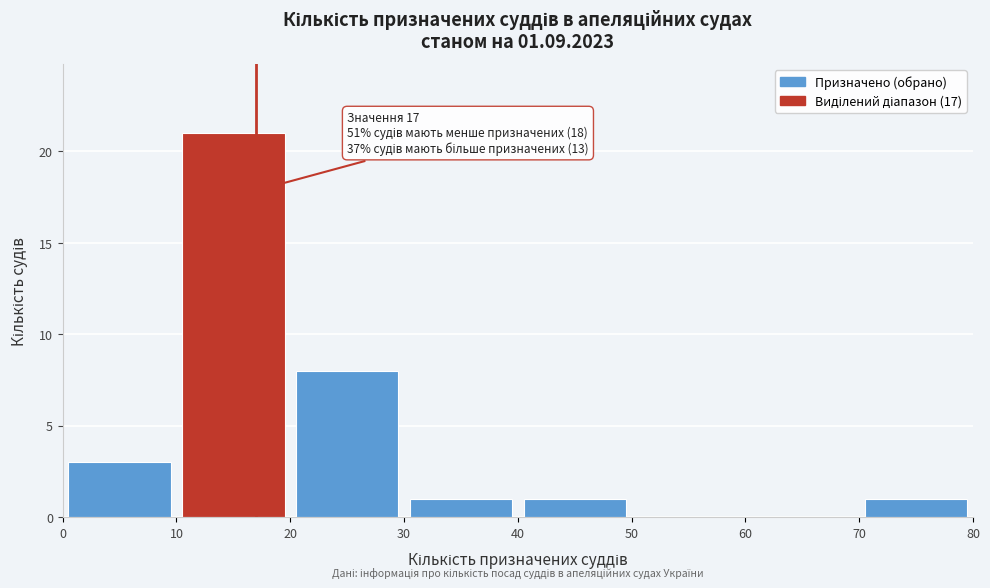

Over which range of the x-axis is the bar tallest?

10 to 20